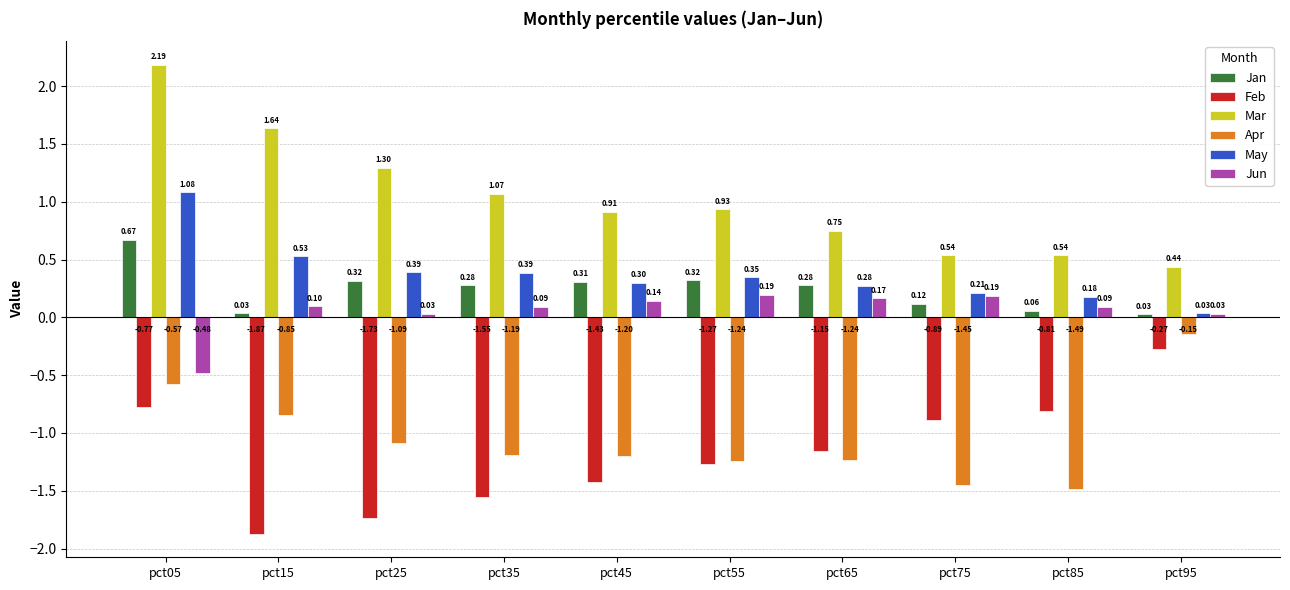

What is the value of the May bar at the 7th from the left?

0.3